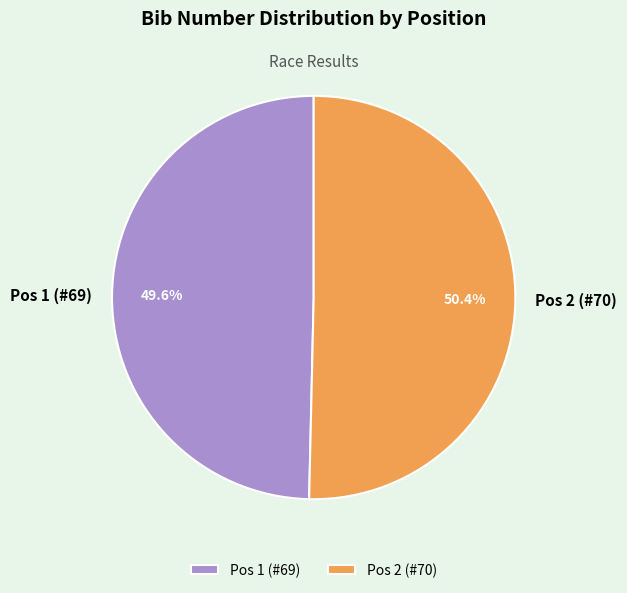

Does Pos 2 (#70) represent more than half of the total?

Yes